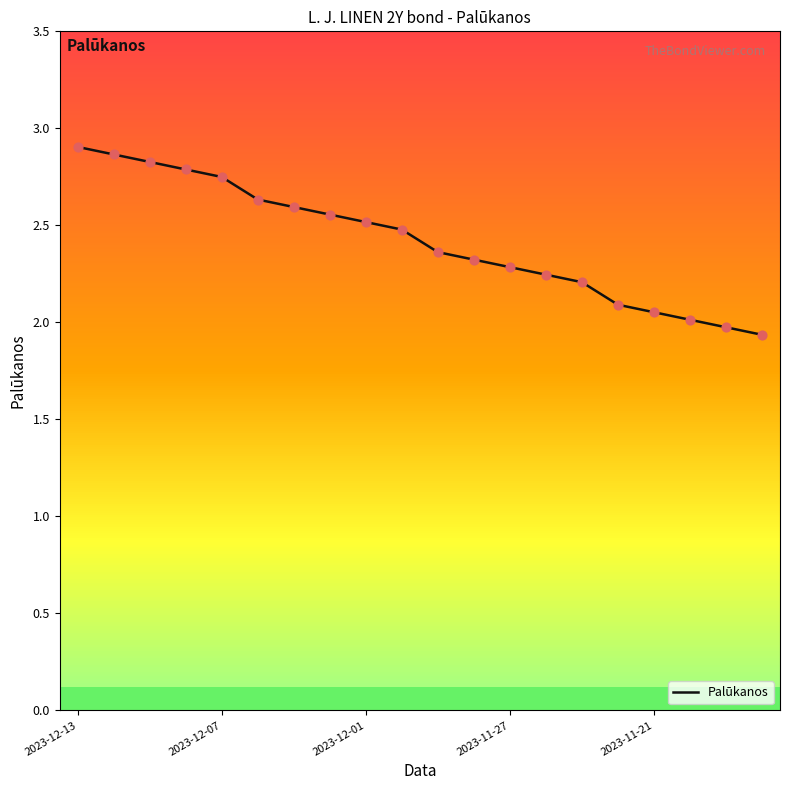

What is the greatest value displayed?

2.9